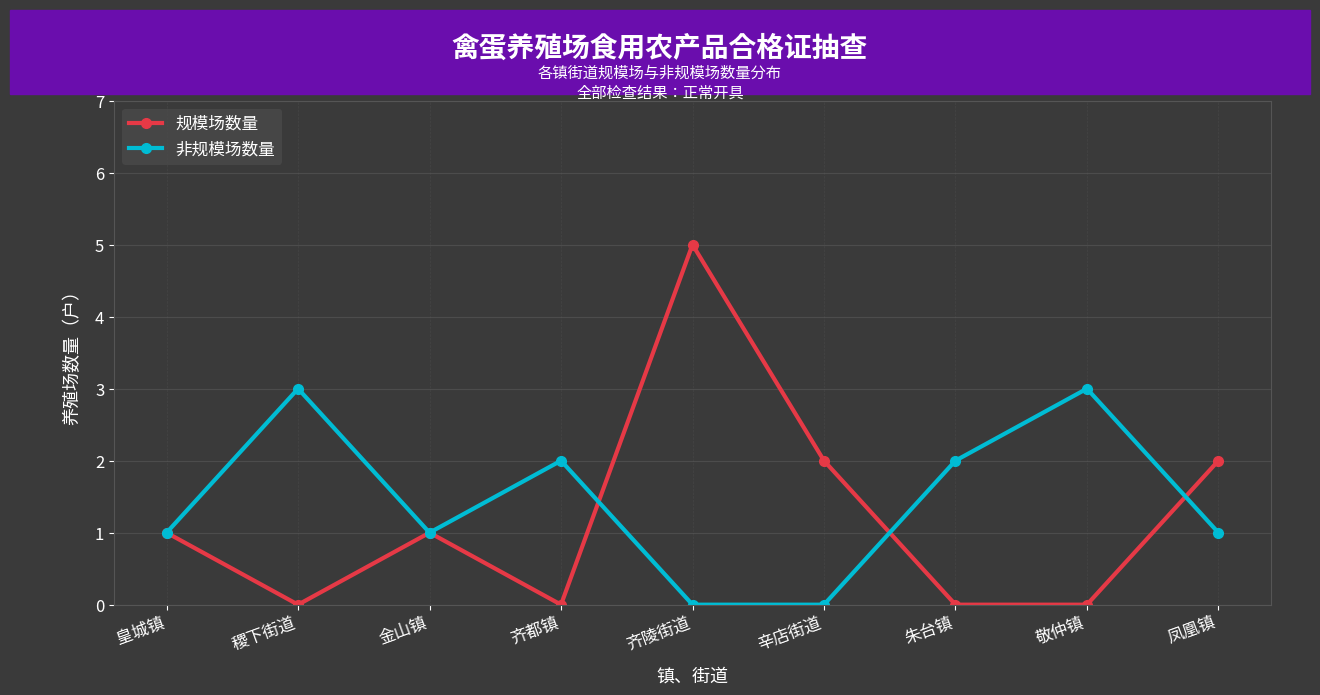

What are all the series names shown in the legend?

规模场数量, 非规模场数量